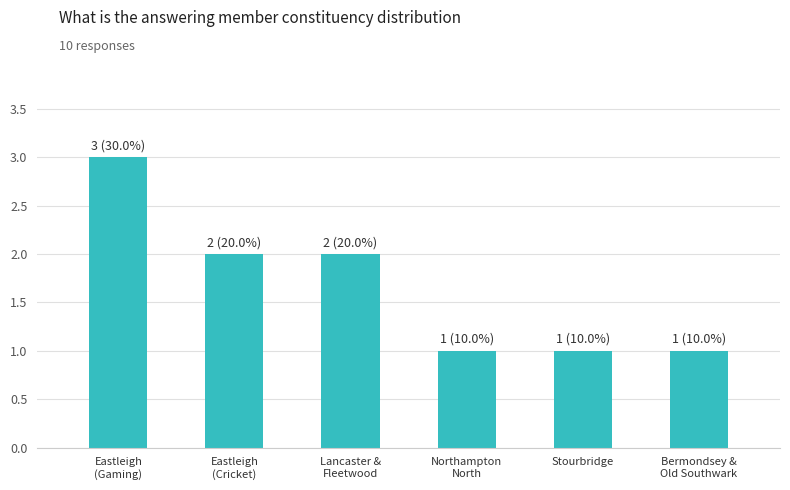

Which category has the highest value across all series?

Eastleigh
(Gaming)